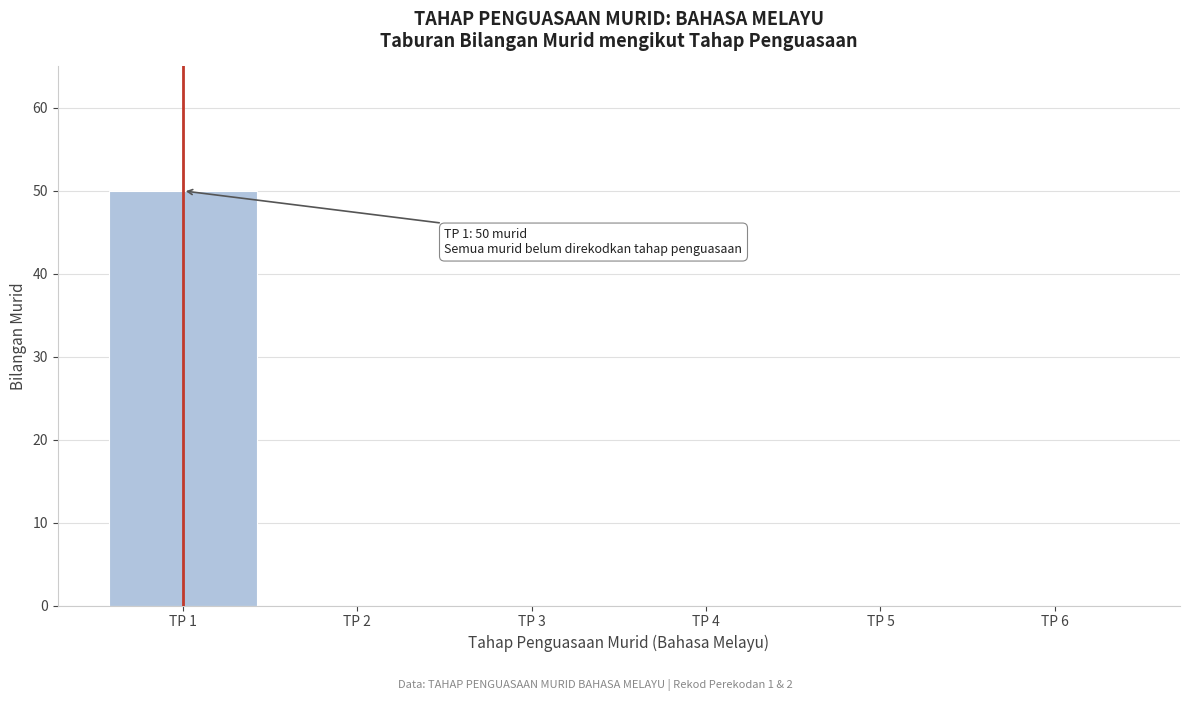

Reading left to right, extract all data points from this chart.

TP 1=50	TP 2=0	TP 3=0	TP 4=0	TP 5=0	TP 6=0